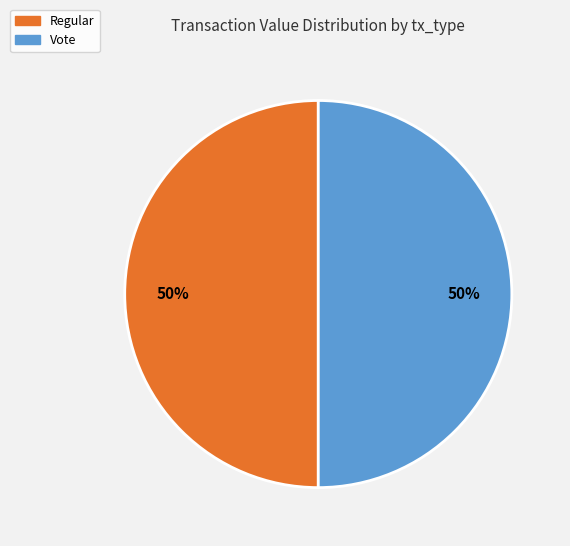

Count the number of slices in the pie.

2